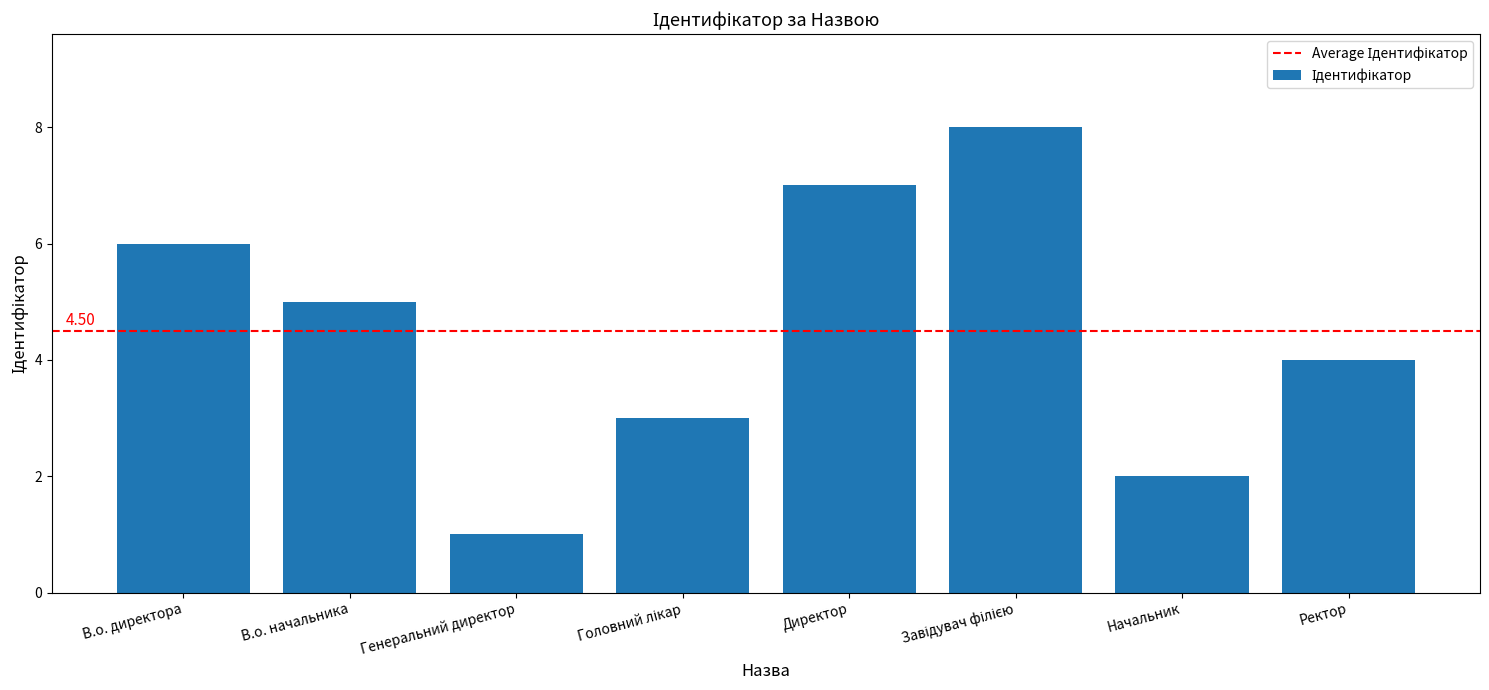

Reading left to right, list all the values displayed in this chart.

6	5	1	3	7	8	2	4